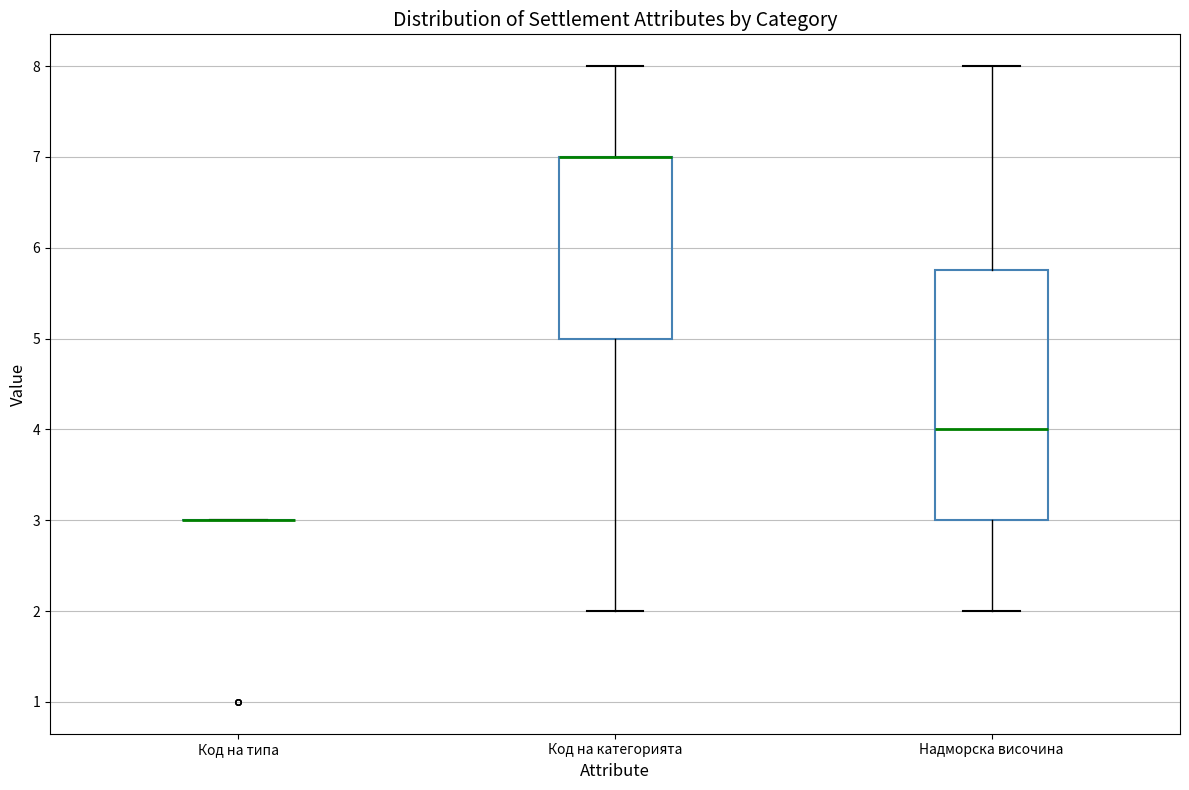

Where does the lower whisker of the box for Надморска височина end on the y-axis? The values are not printed on the chart, so give them approximately, as read against the axis.

2.0